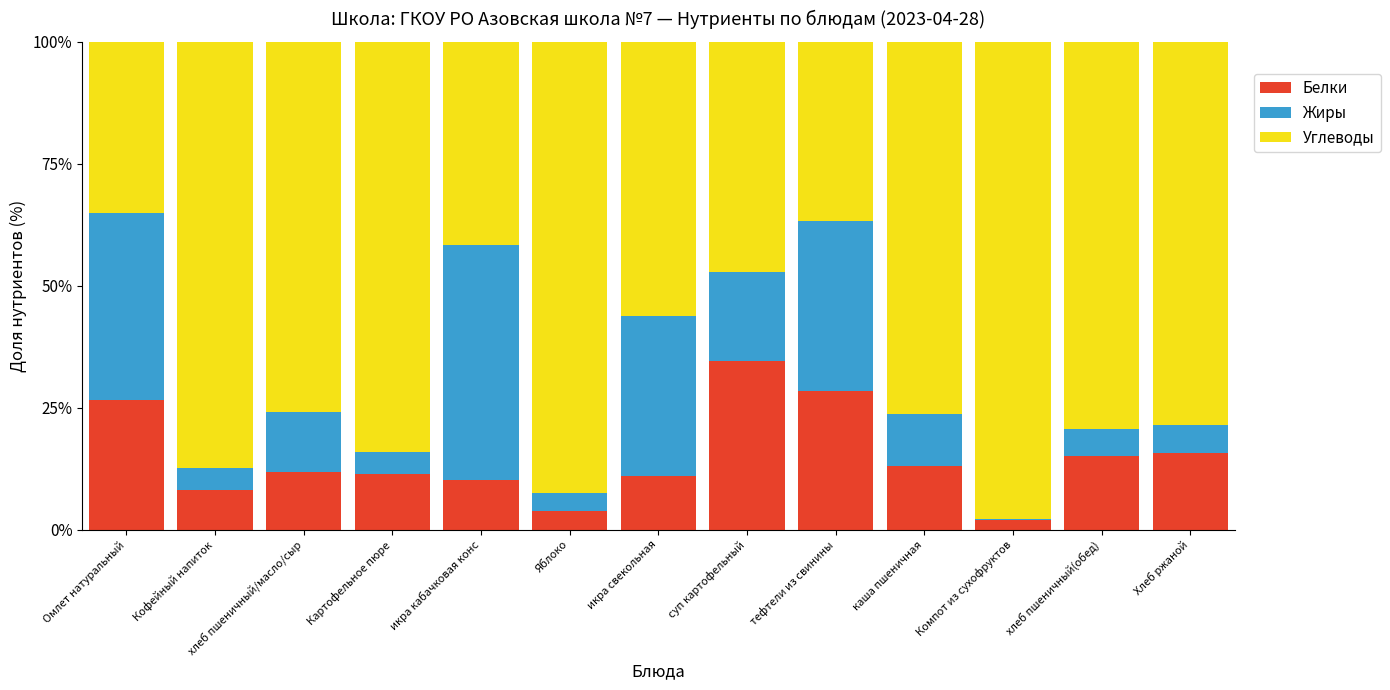

What is the sum of all Белки values?

192.1